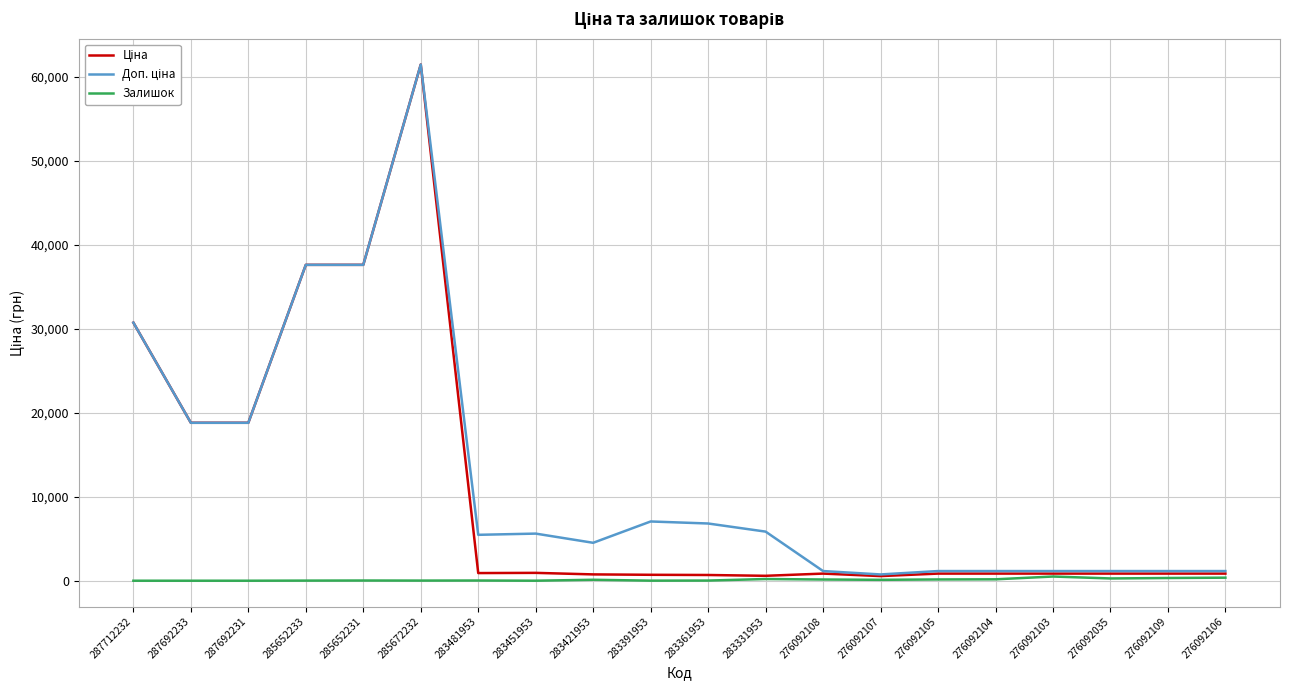

What is the spread (max minus min) of values at 287692233?

18796.8